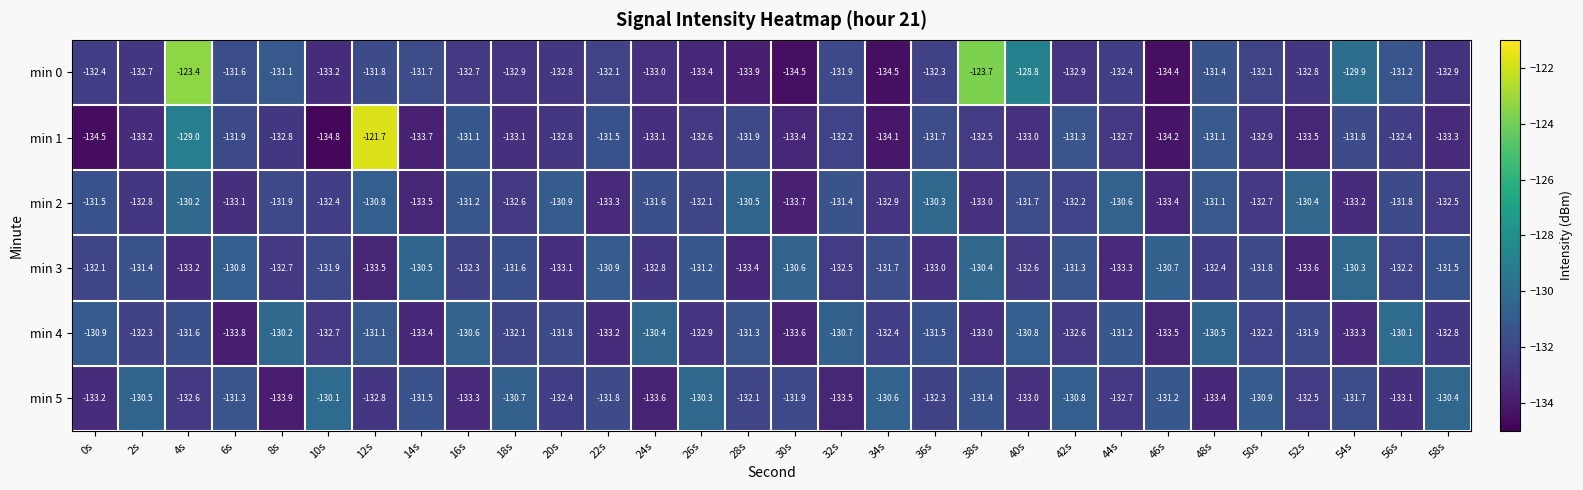

What is the difference between the maximum and second lowest values in the min 3 series?

3.2